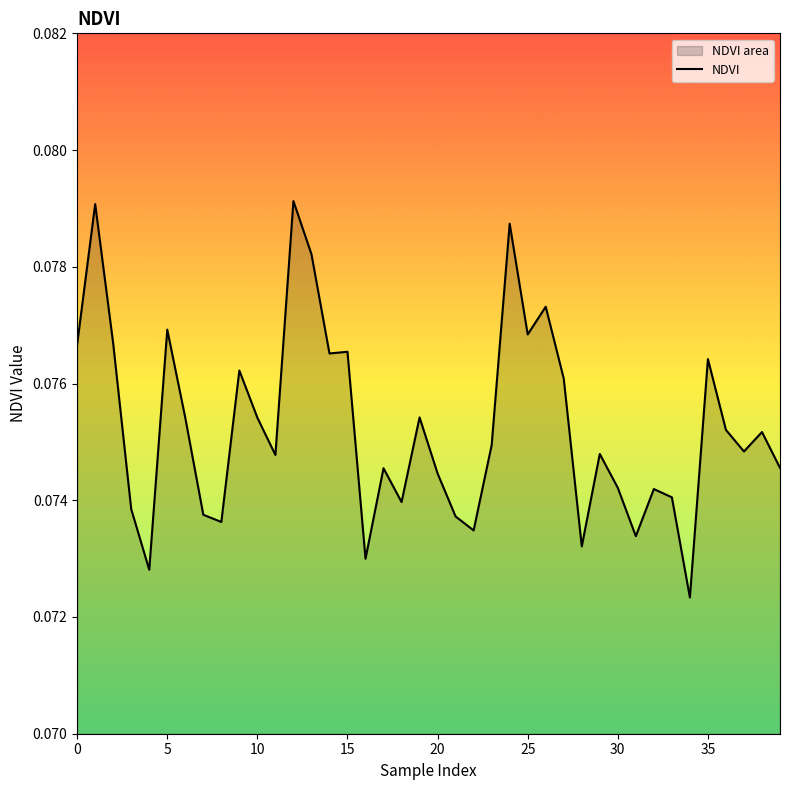

What is the label of the 16th point from the left?

15